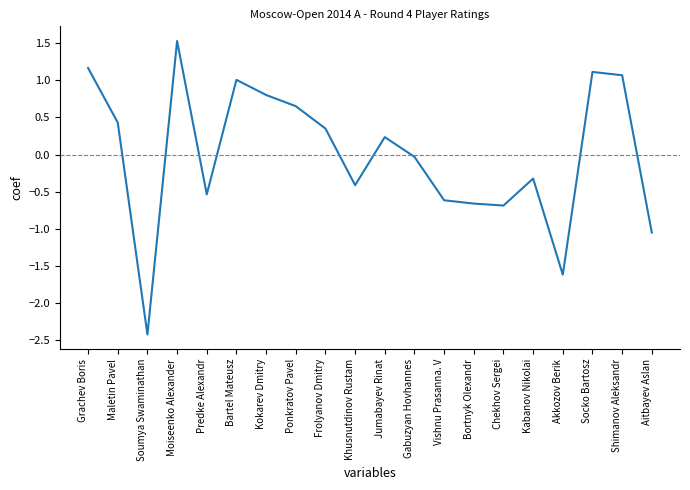

The value at Chekhov Sergei is -0.7. True or false?

True